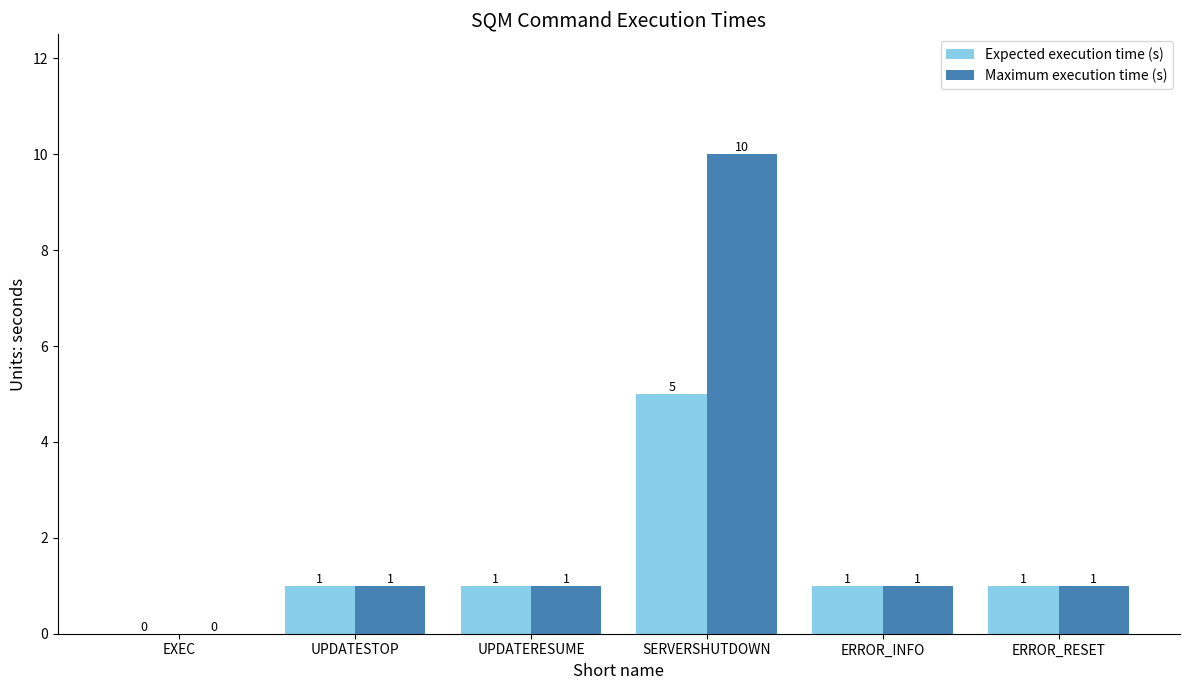

What is the average value of the Maximum execution time (s) series?

2